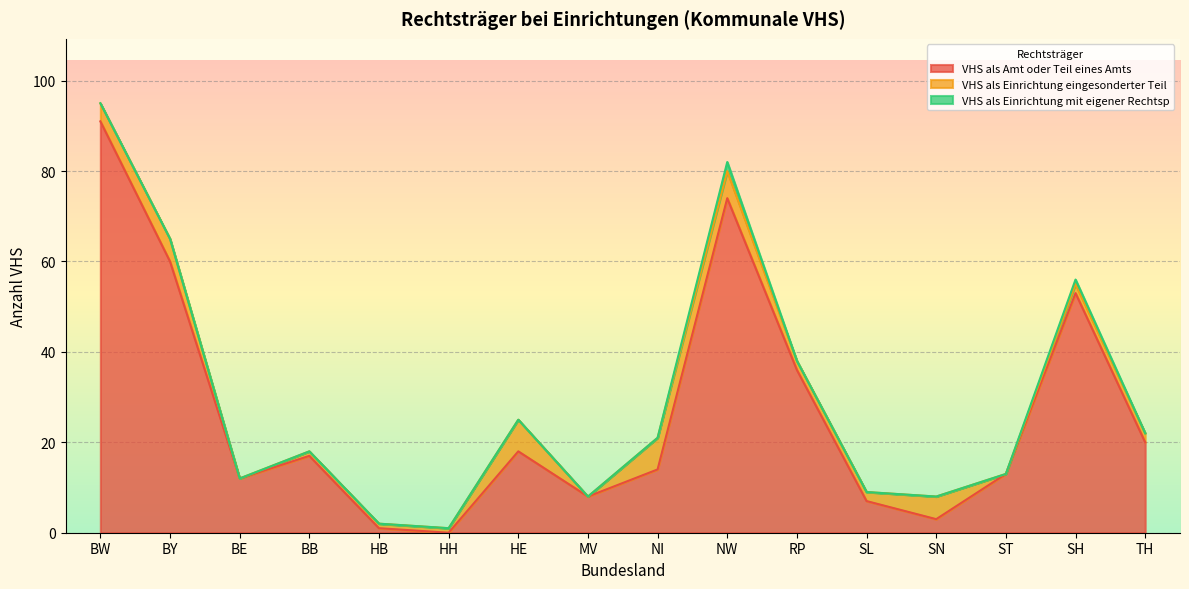

What is the difference between the second highest and minimum values in the VHS als Einrichtung mit eigener Rechtsp series?

1